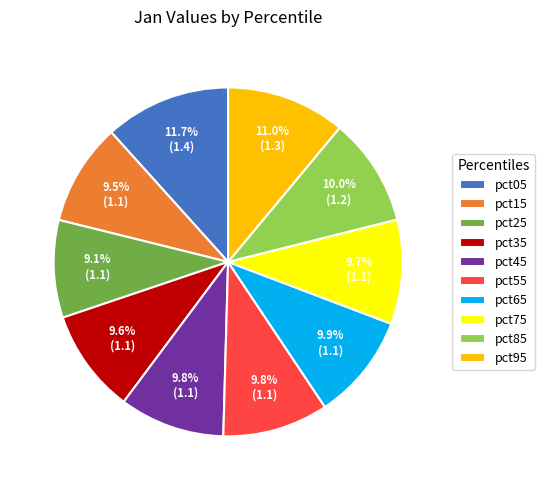

What is the largest slice in the pie chart?

pct05